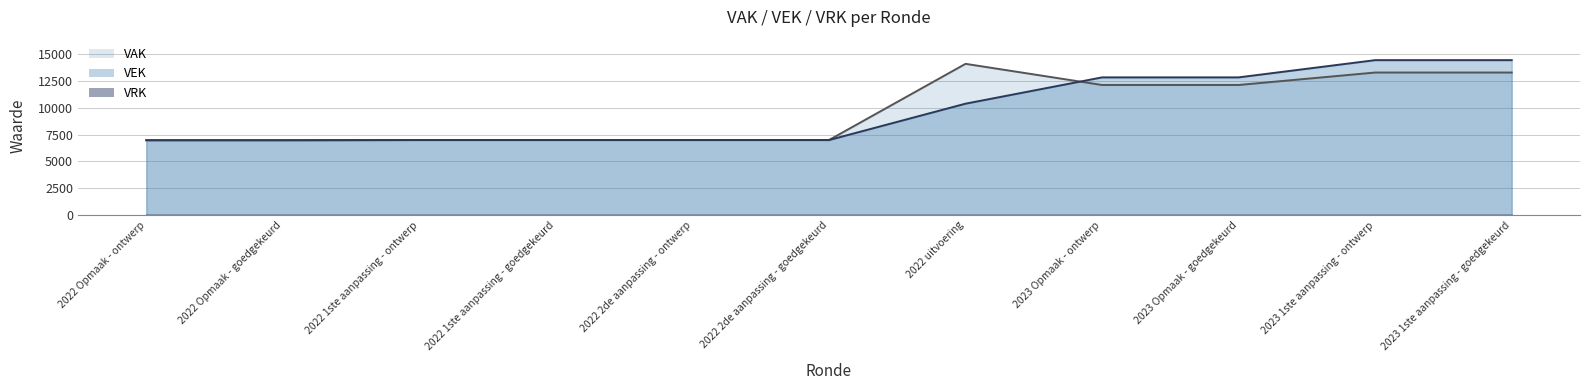

What is the total value across all series at 2022 Opmaak - goedgekeurd?

13954